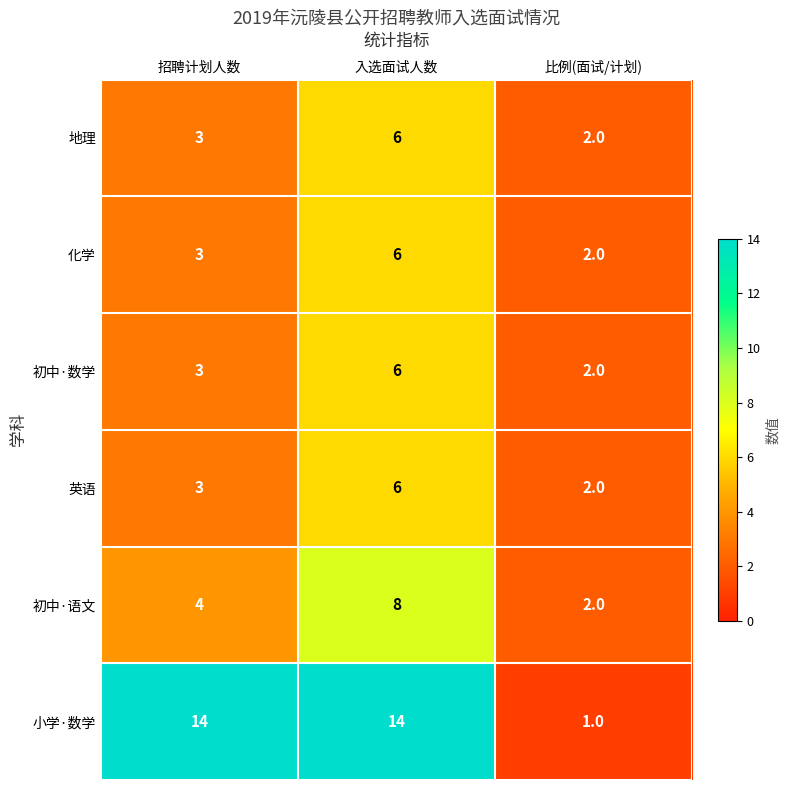

What is the total value across all series at 入选面试人数?

46